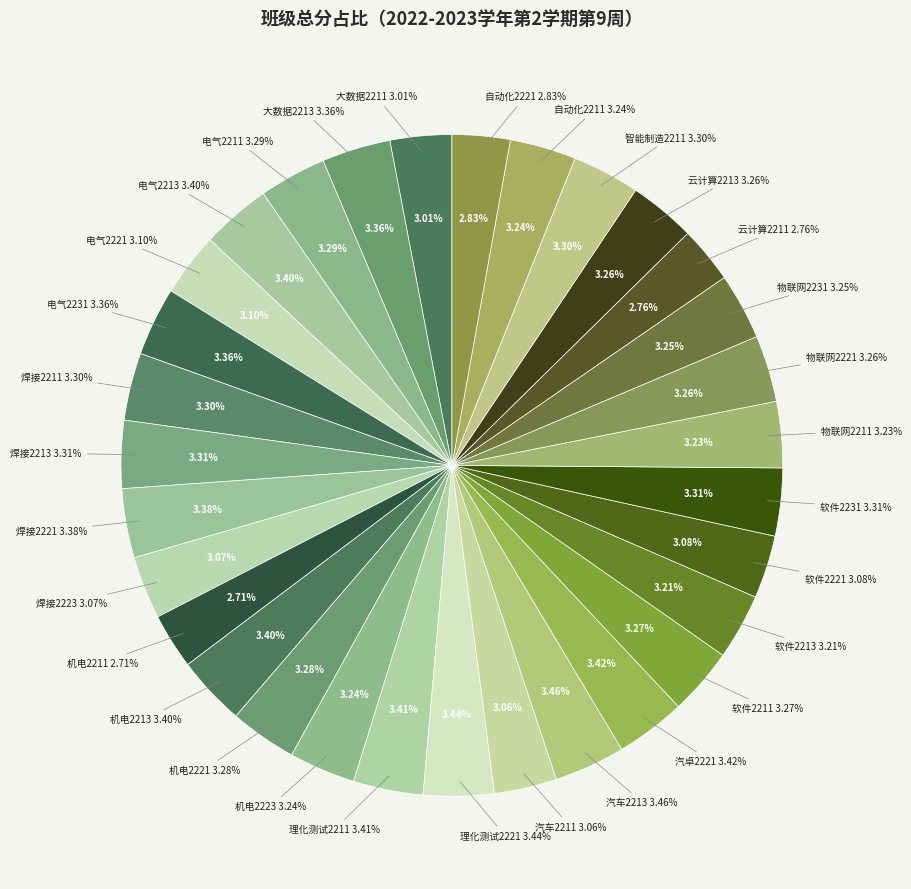

Do 物联网2221 and 机电2211 together represent more than half of the pie?

No